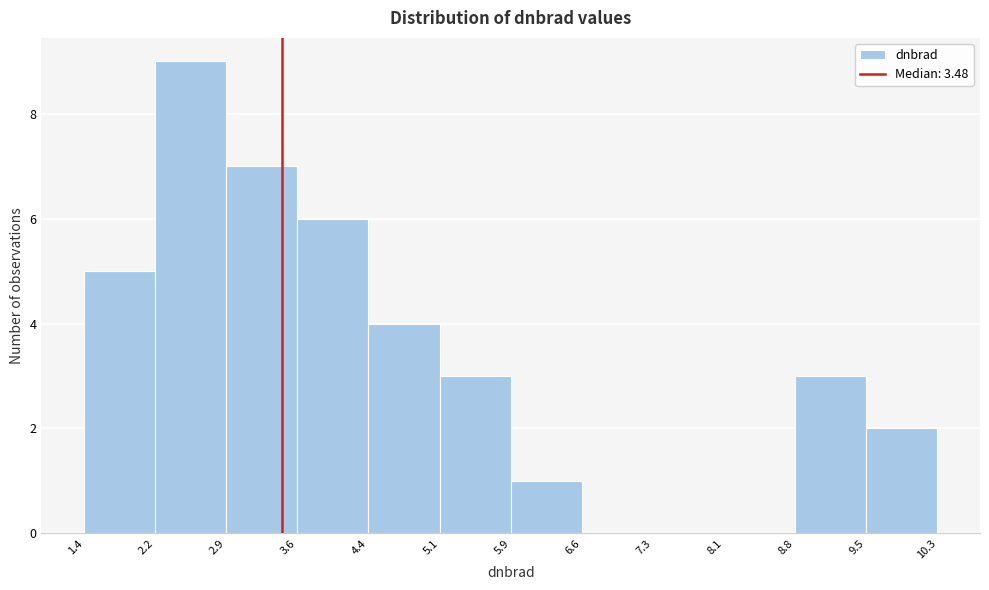

Over which range of the x-axis is the bar tallest?

2.2 to 2.9